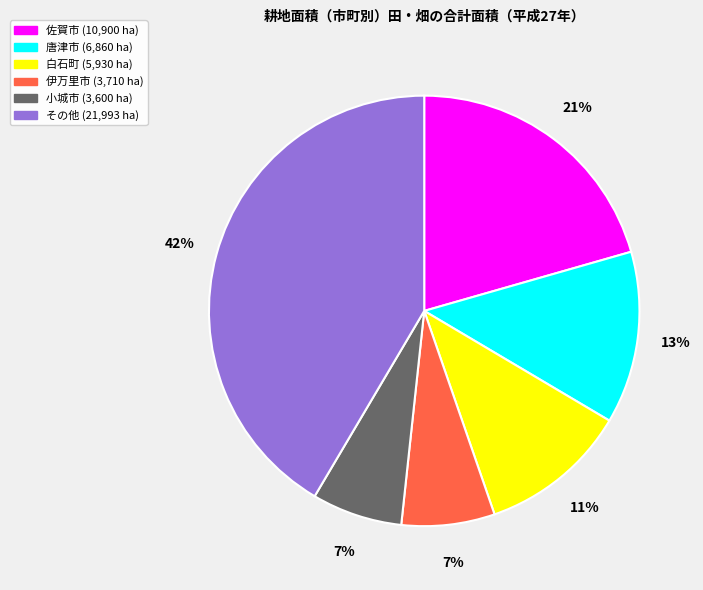

To the nearest percent, what is the average slice percentage?

17%